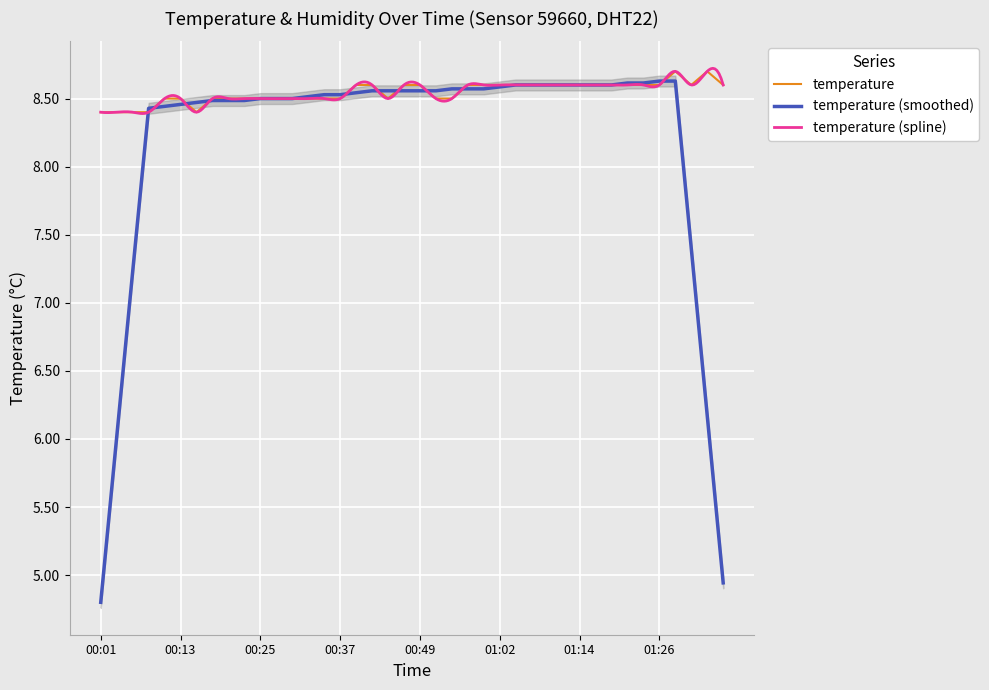

What is the minimum value for temperature?

8.4